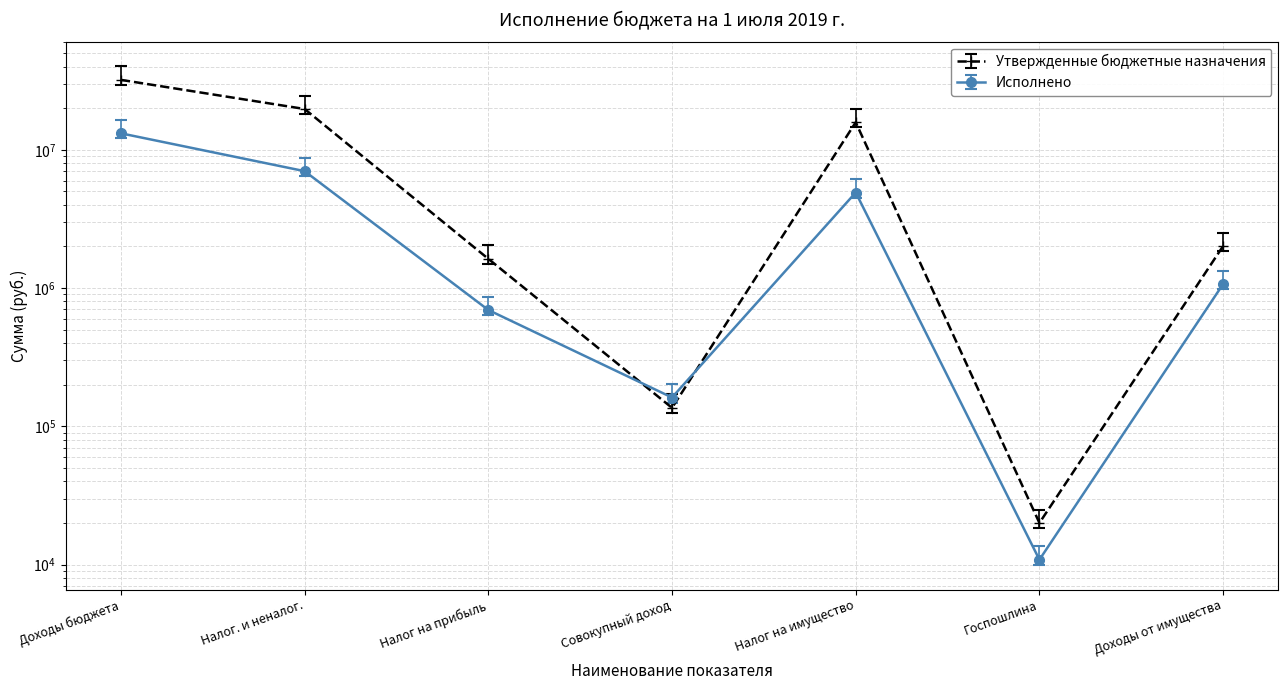

What is the average value of the Исполнено series?

3860846.8